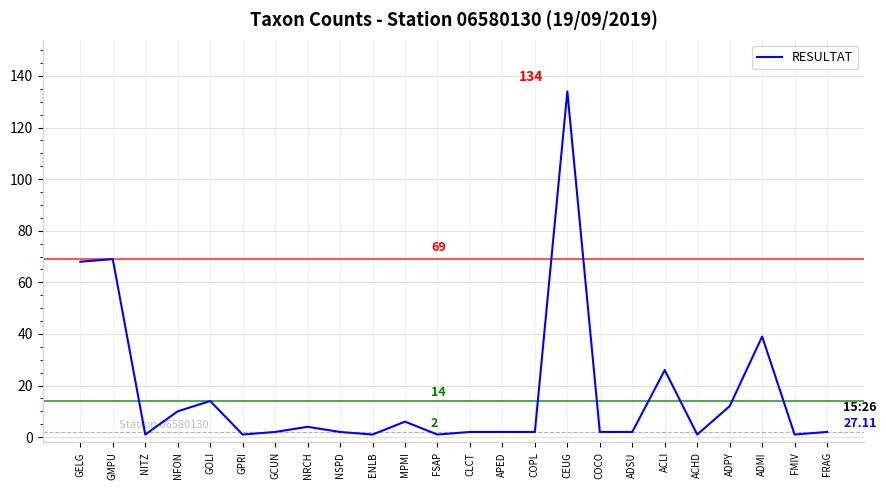

At which label is the value closest to 67?

GELG